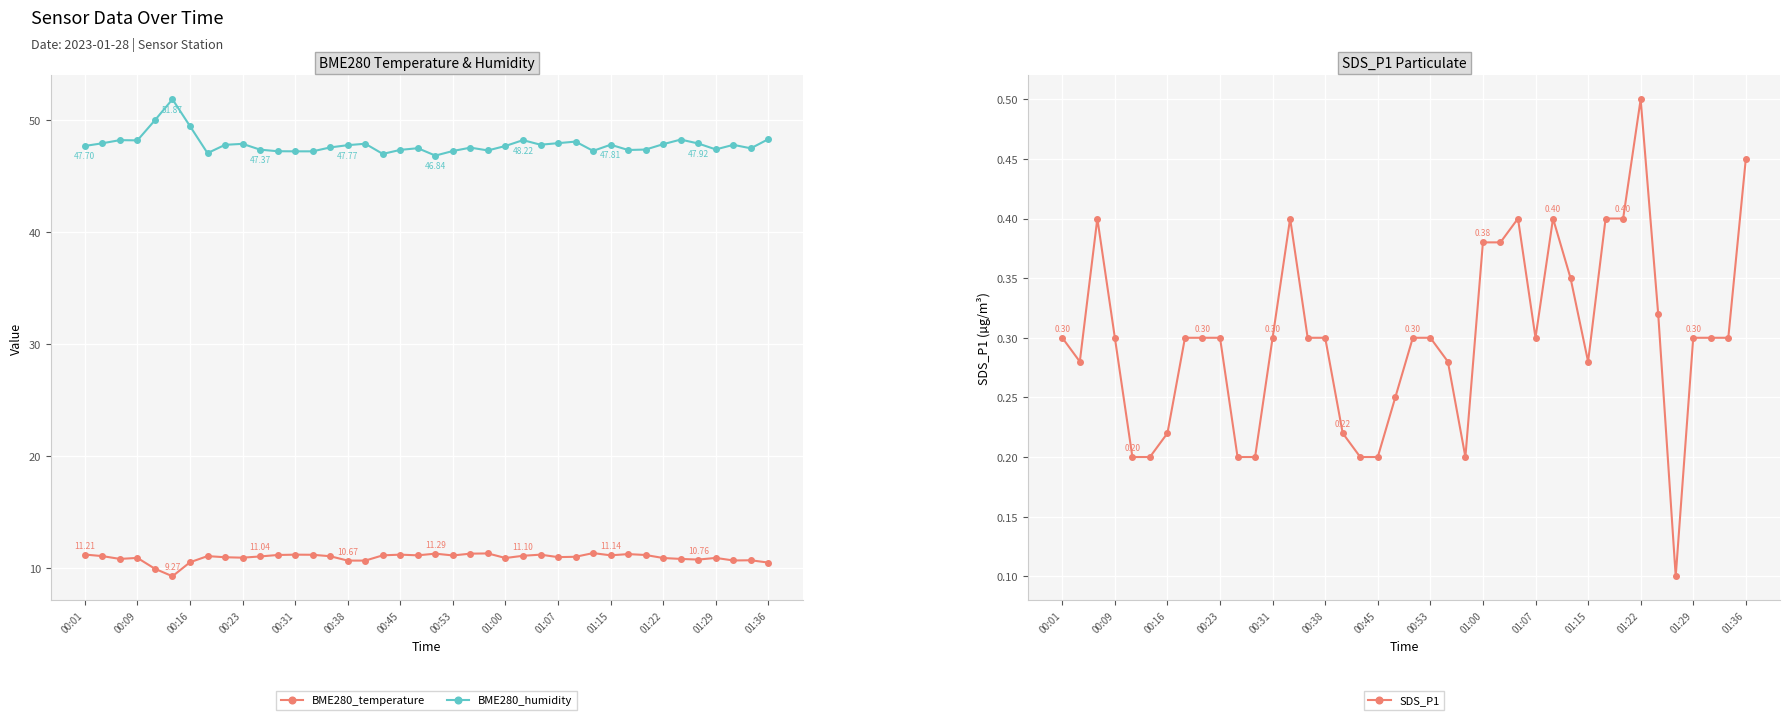

True or false: BME280_temperature and BME280_humidity intersect in this chart.

False